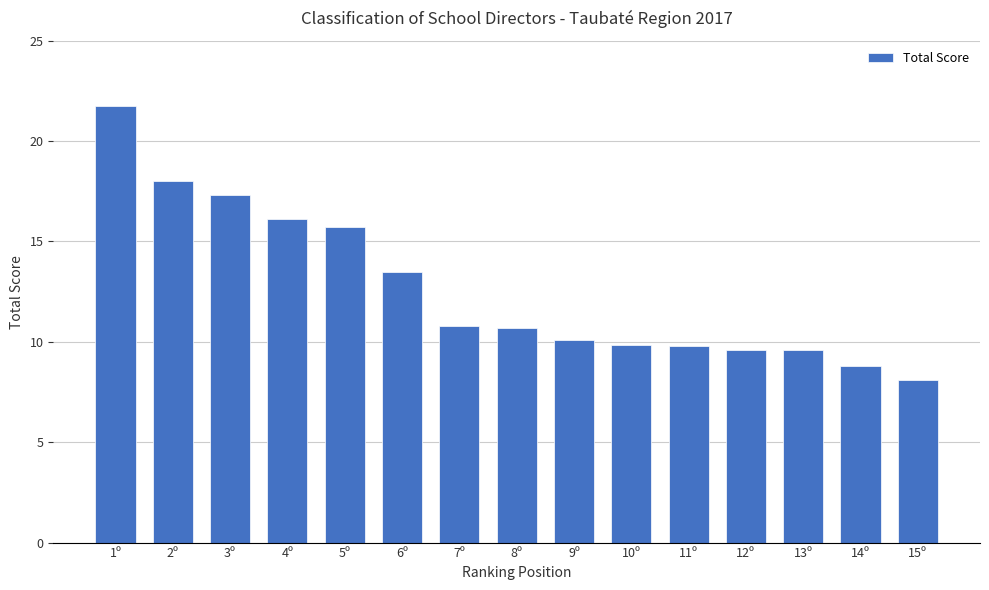

The value at 10º is 15.0. True or false?

False